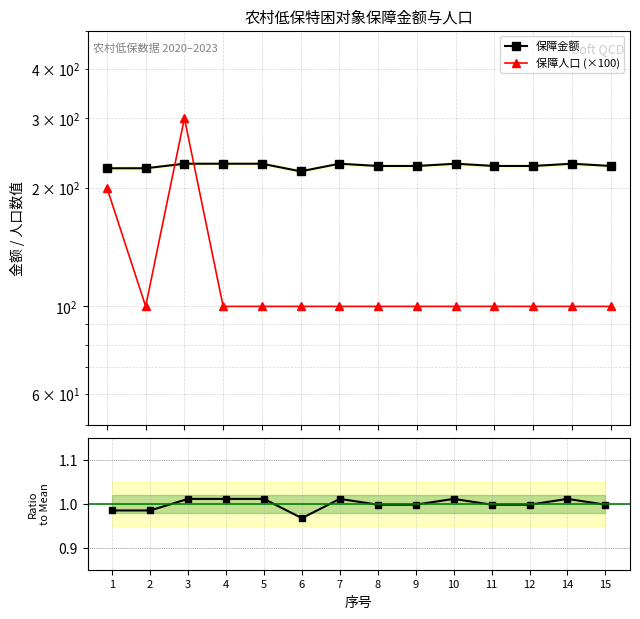

At 12, list the series in order from smallest to largest.

保障金额/均值, 保障人口 (×100), 保障金额